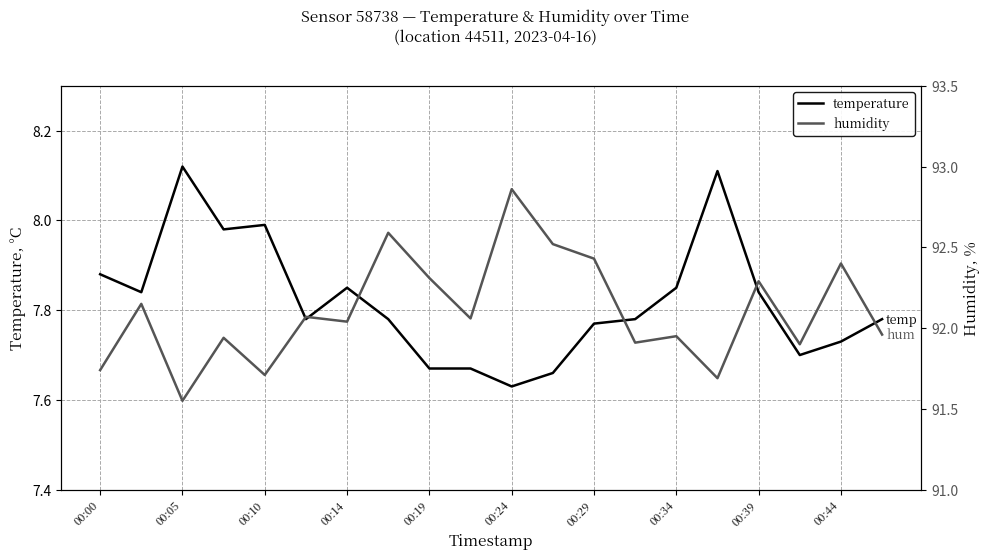

True or false: temperature has a value of 12.5 at 00:14.

False